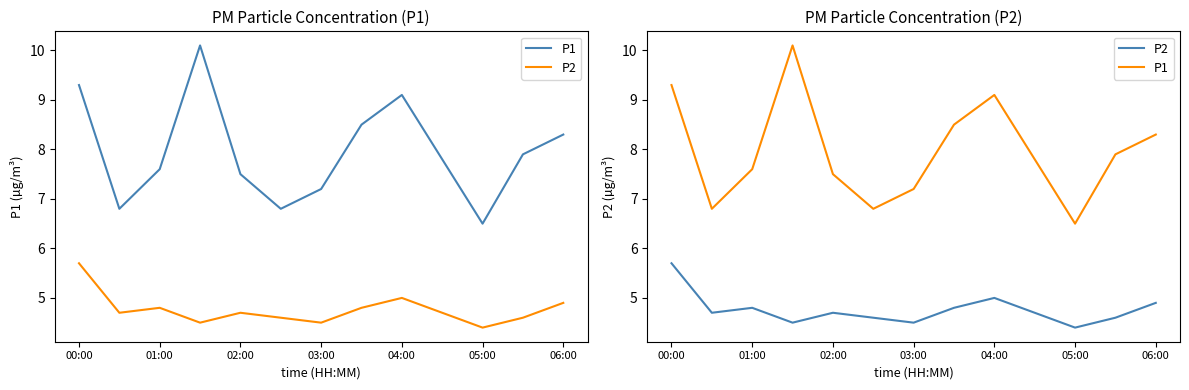

Is the value of P2 at 12 greater than the value of P1 at 05:00?

No